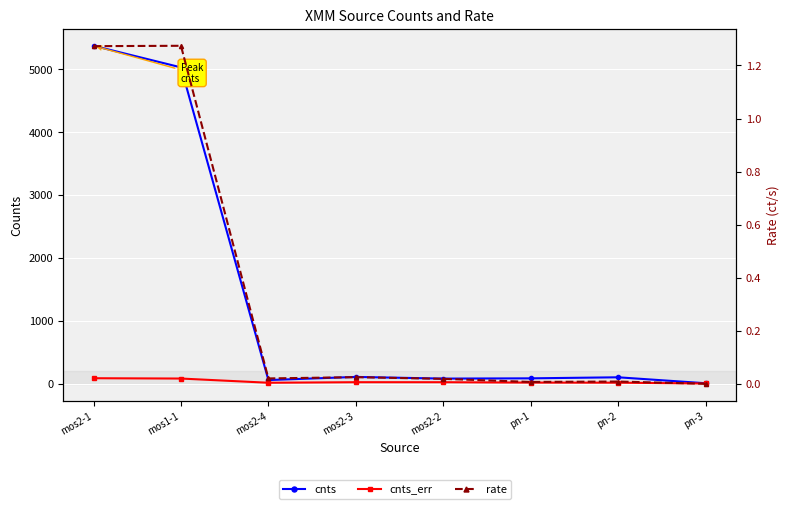

Which series has the largest total across all categories?

cnts